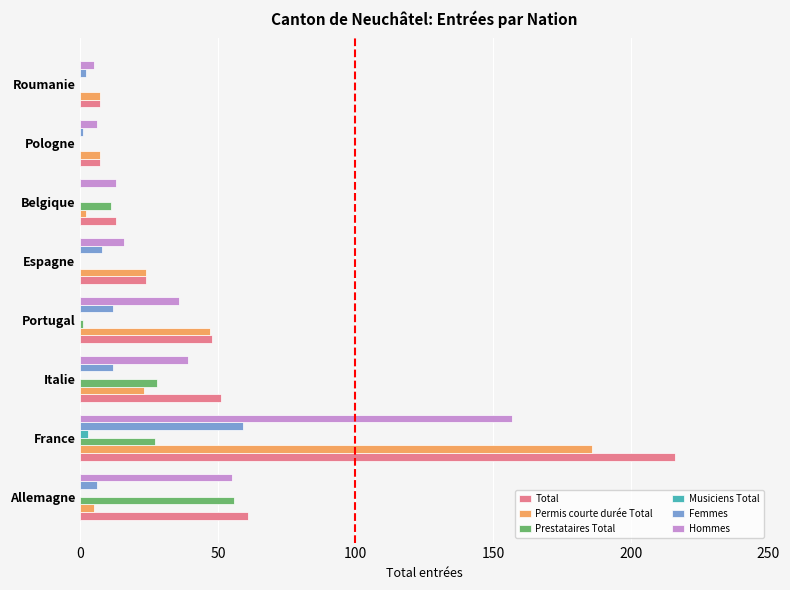

Is the value of Permis courte durée Total at Pologne greater than the value of Musiciens Total at Portugal?

Yes